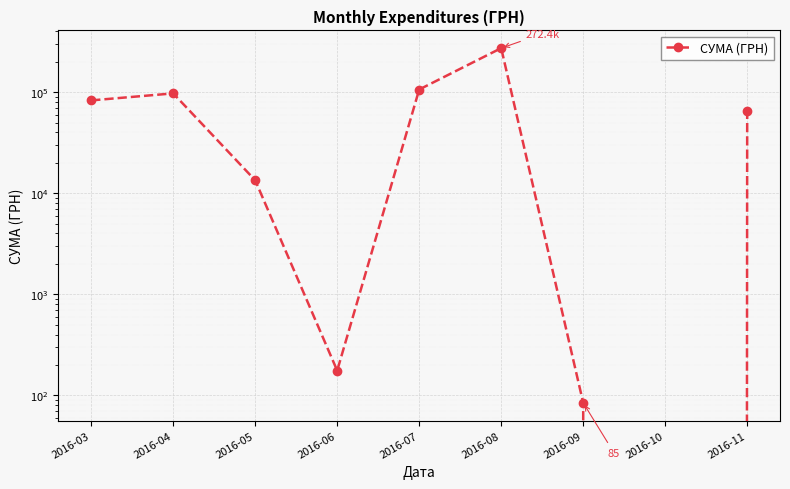

What is the average value?

70899.0